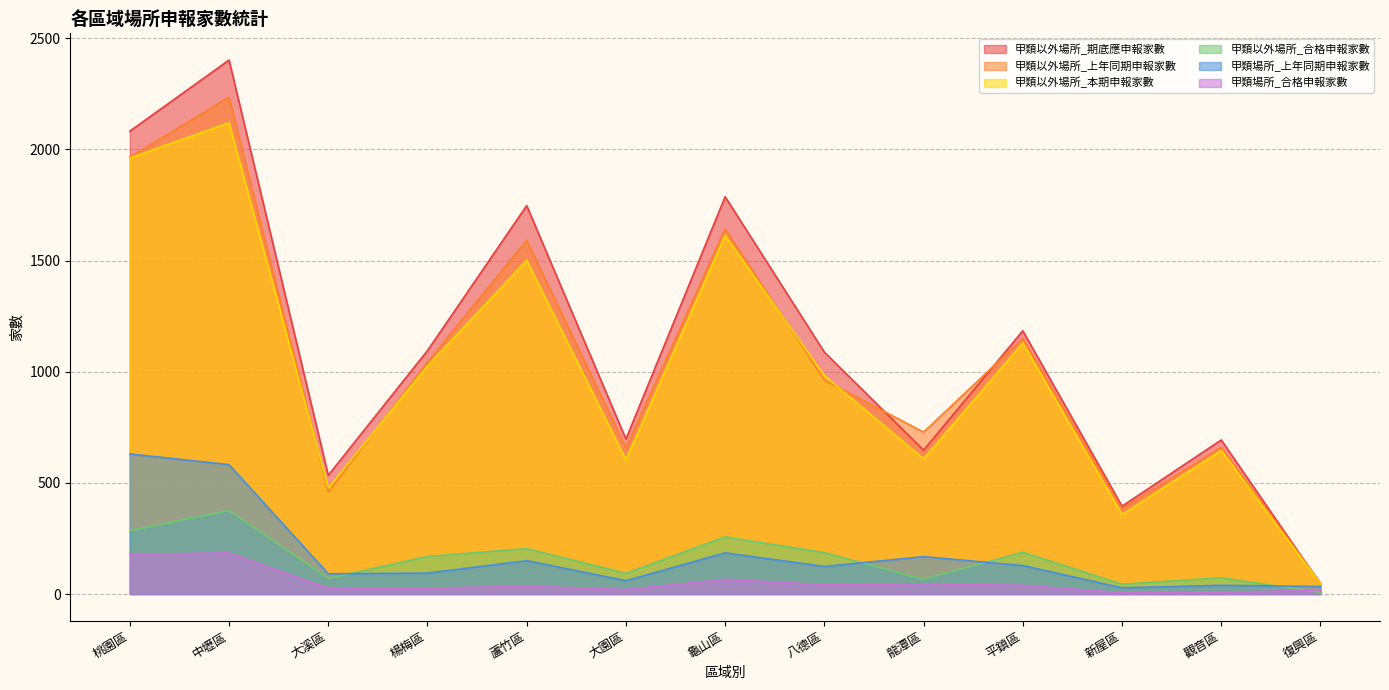

Between 桃園區 and 龍潭區, which series saw the biggest shift?

甲類以外場所_期底應申報家數